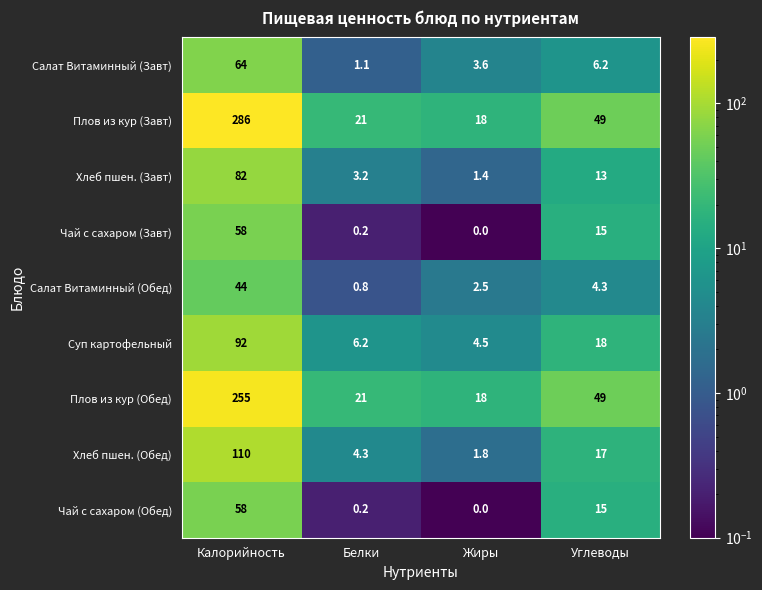

What is the difference between the maximum and minimum values in the Чай с сахаром (Завт) series?

58.0